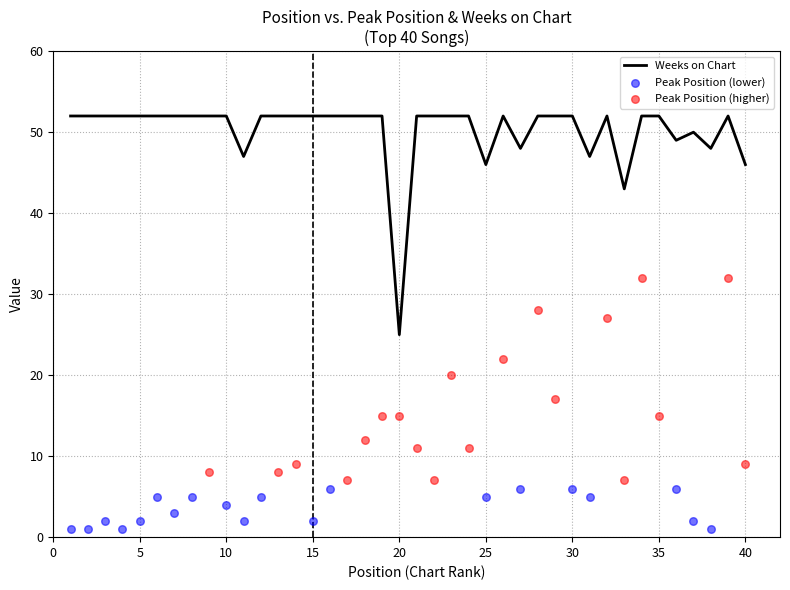

Between 30 and 26, which is larger?

30